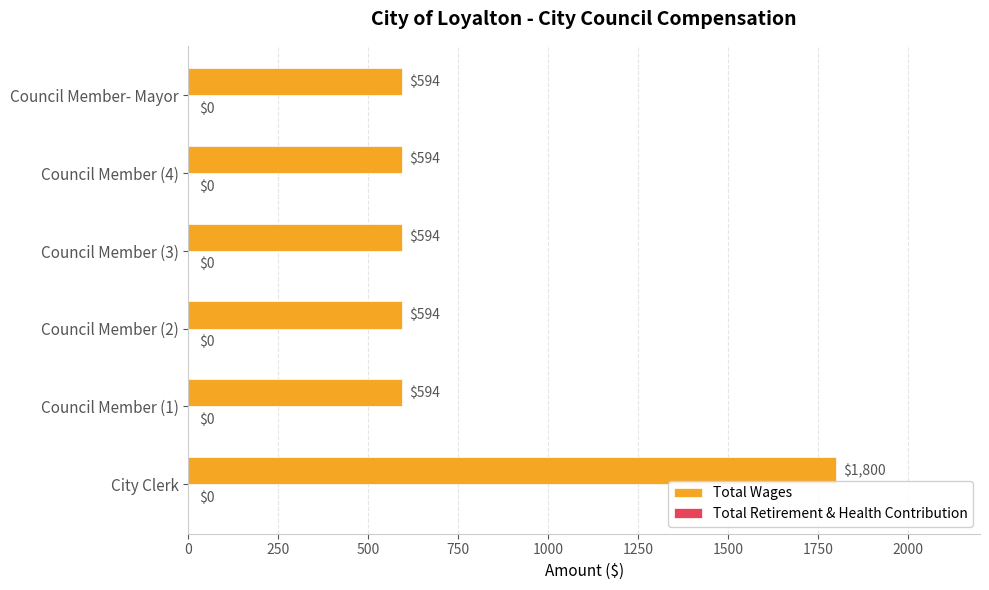

What is the minimum value shown in the chart?

594